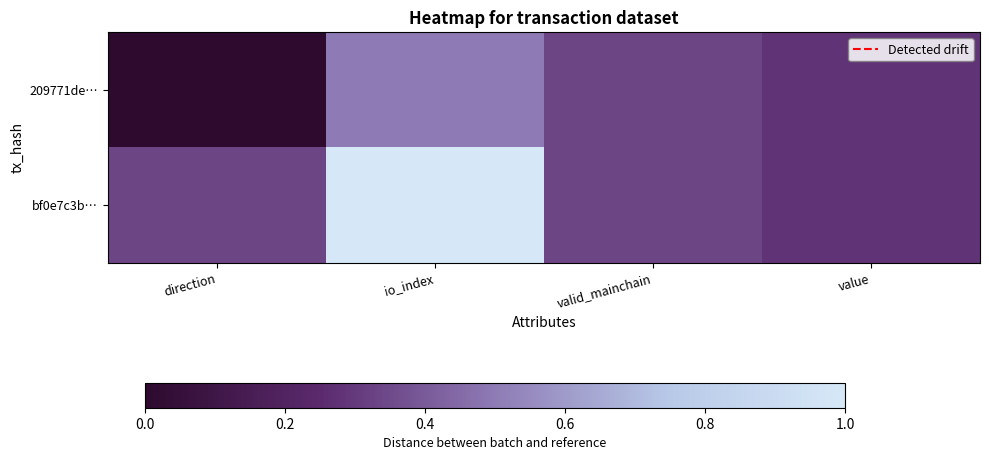

Reading right to left, list all the values displayed in this chart.

209771de…: value=0.3	valid_mainchain=0.3	io_index=0.5	direction=0.0
bf0e7c3b…: value=0.3	valid_mainchain=0.3	io_index=1.0	direction=0.3